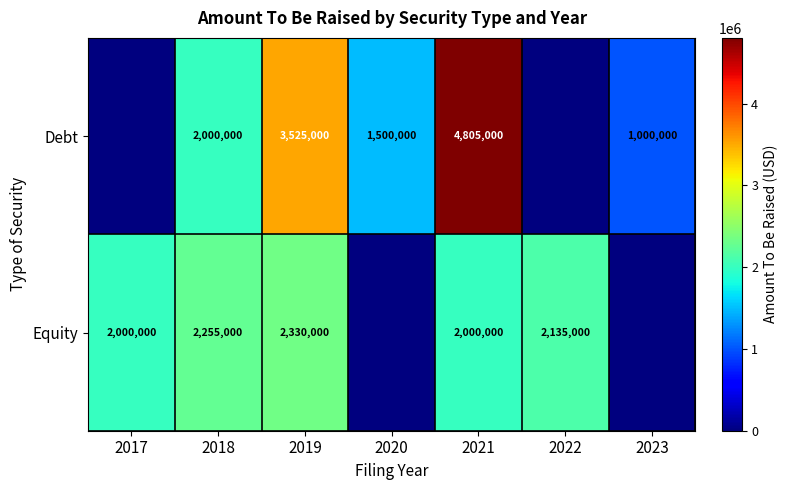

The value of Debt at 2023 is 1000000. True or false?

True